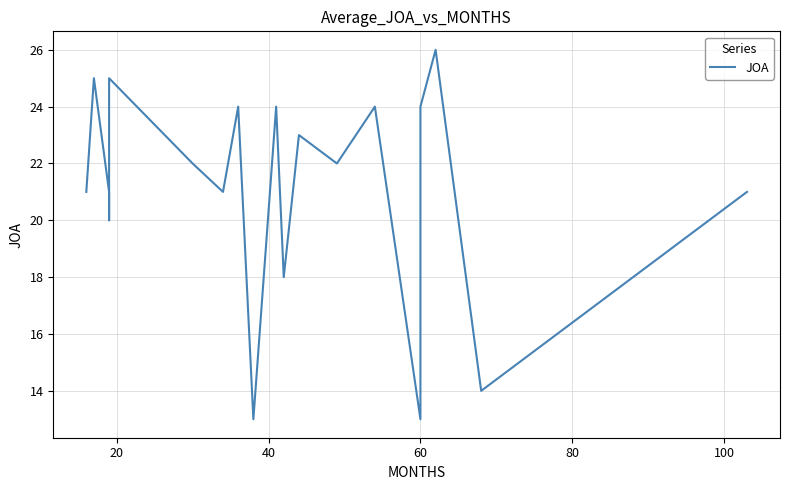

Does the chart have visible grid lines?

Yes